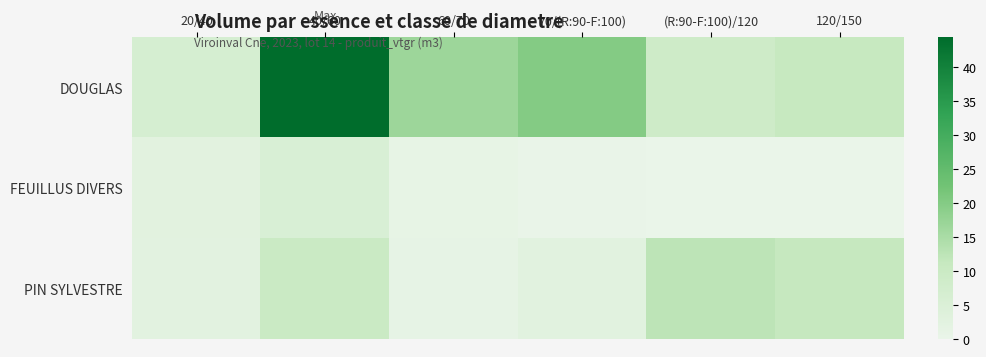

Which series has the largest range (max minus min)?

DOUGLAS